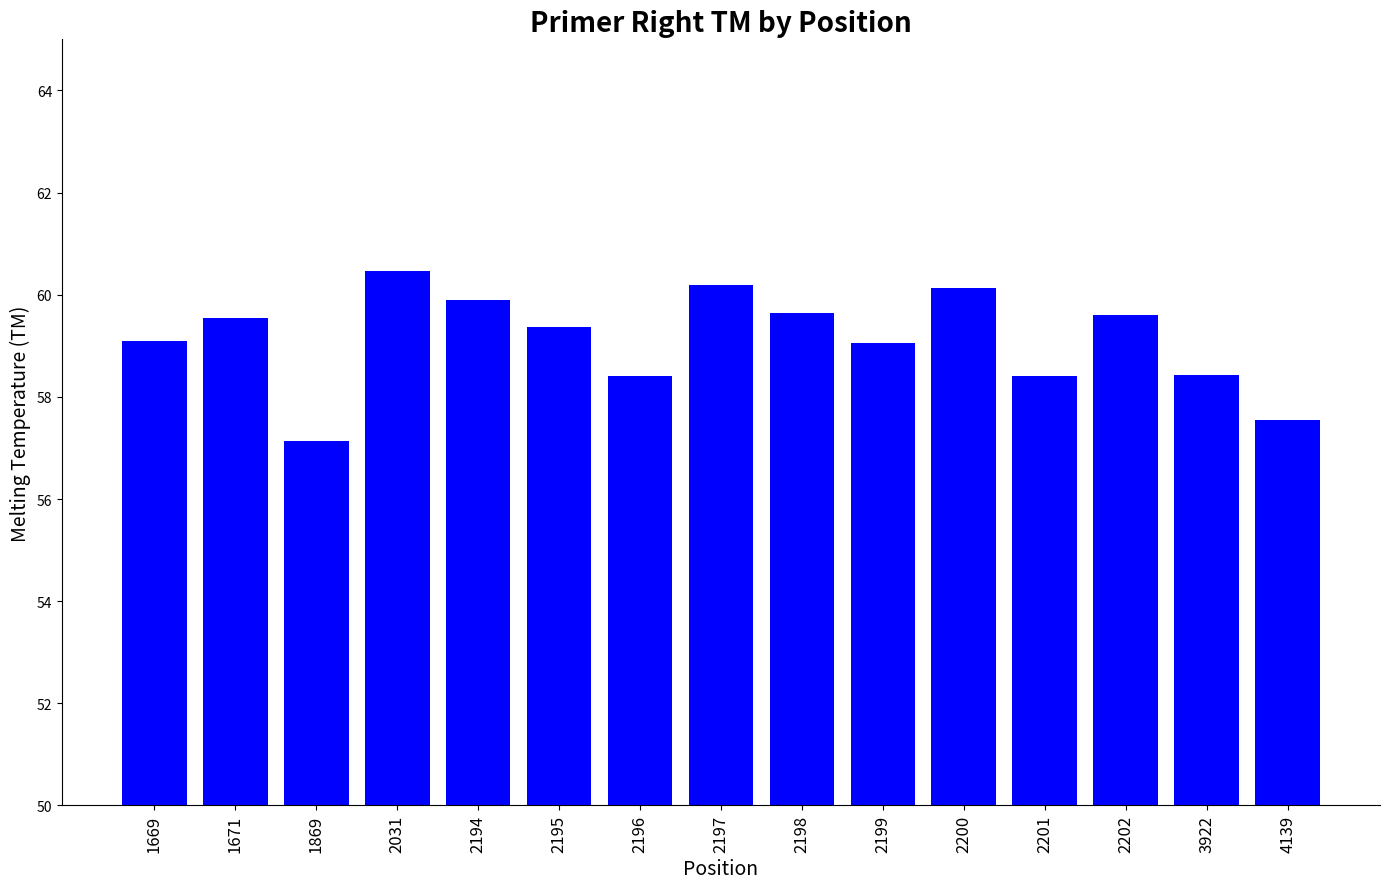

Approximately how many times larger is the value at 2194 compared to 1669?

1.0